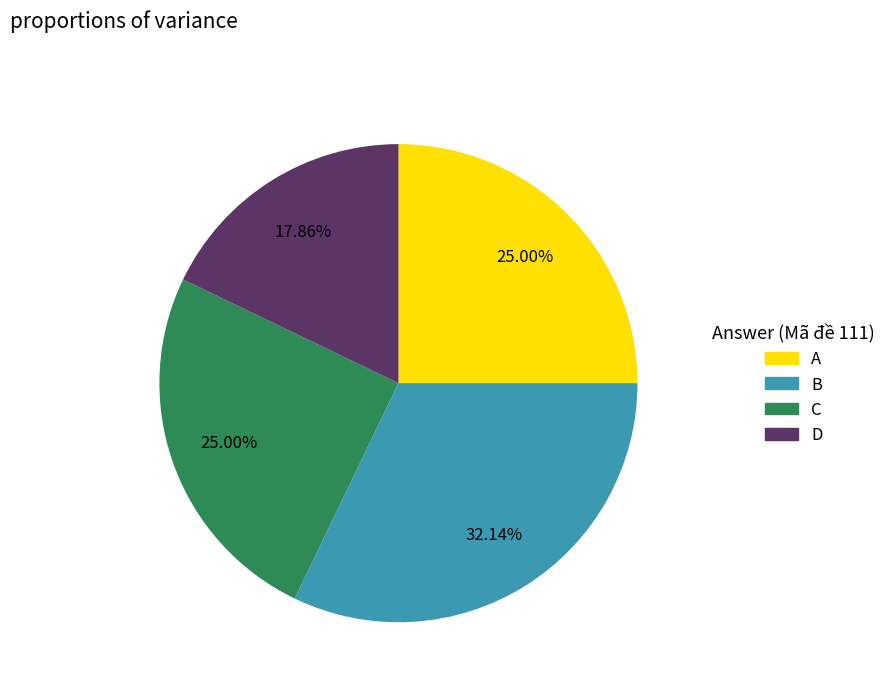

Which category has the smallest portion of the pie?

D